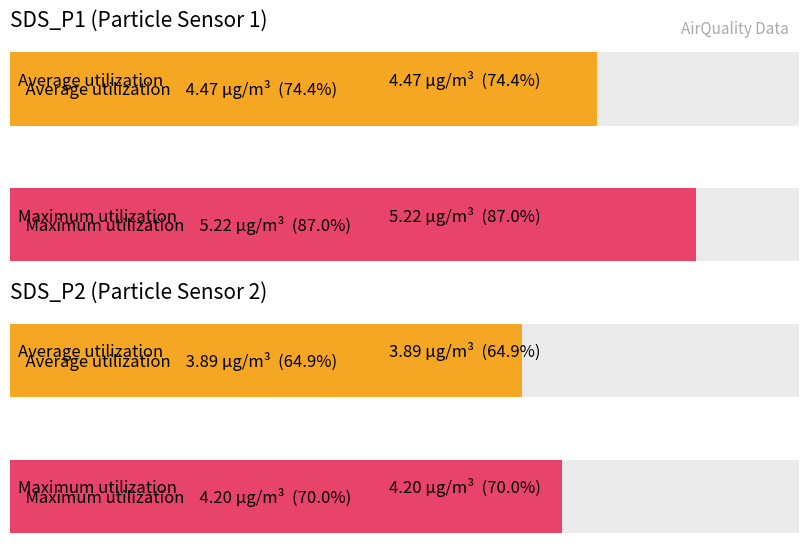

What is the highest value of the SDS_P1 series?

5.2